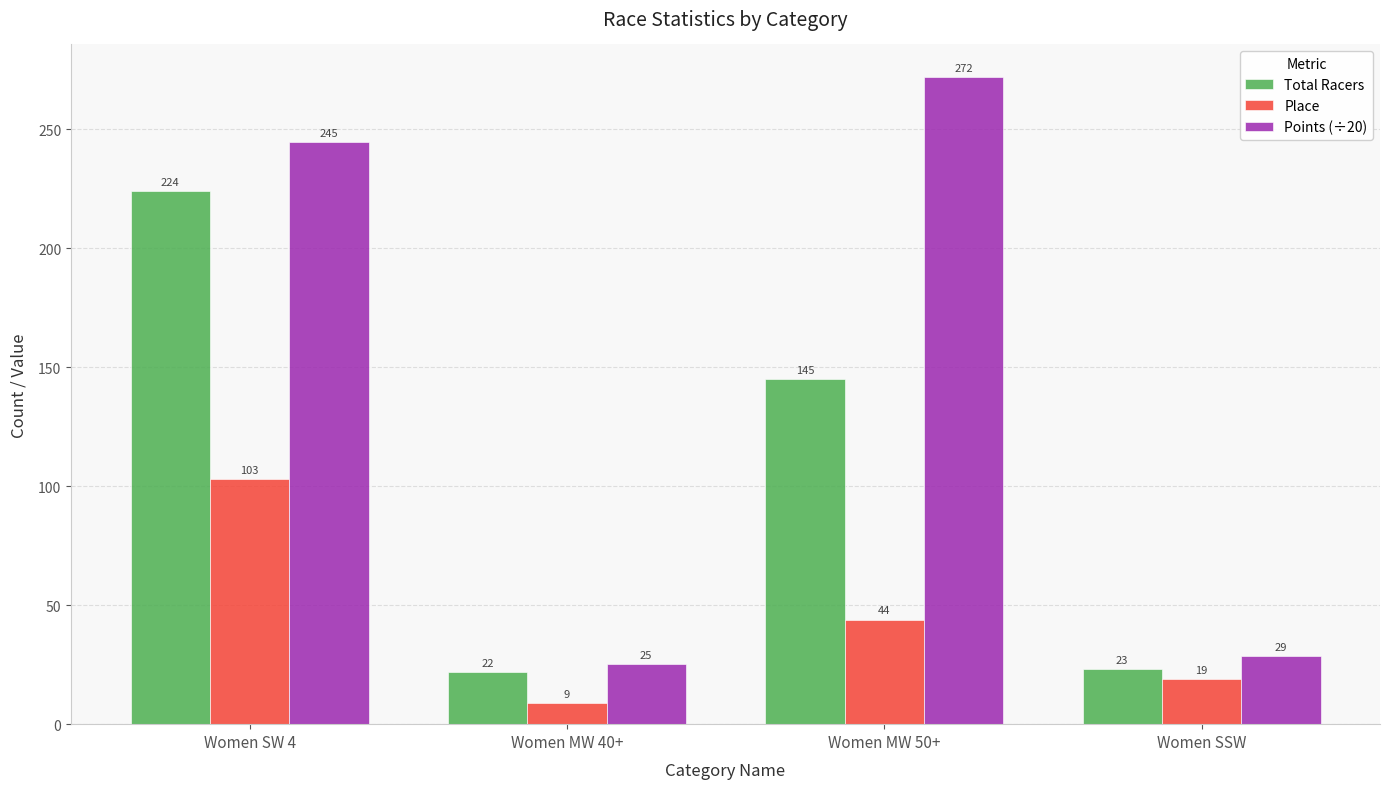

What position from the right is Women MW 40+?

3